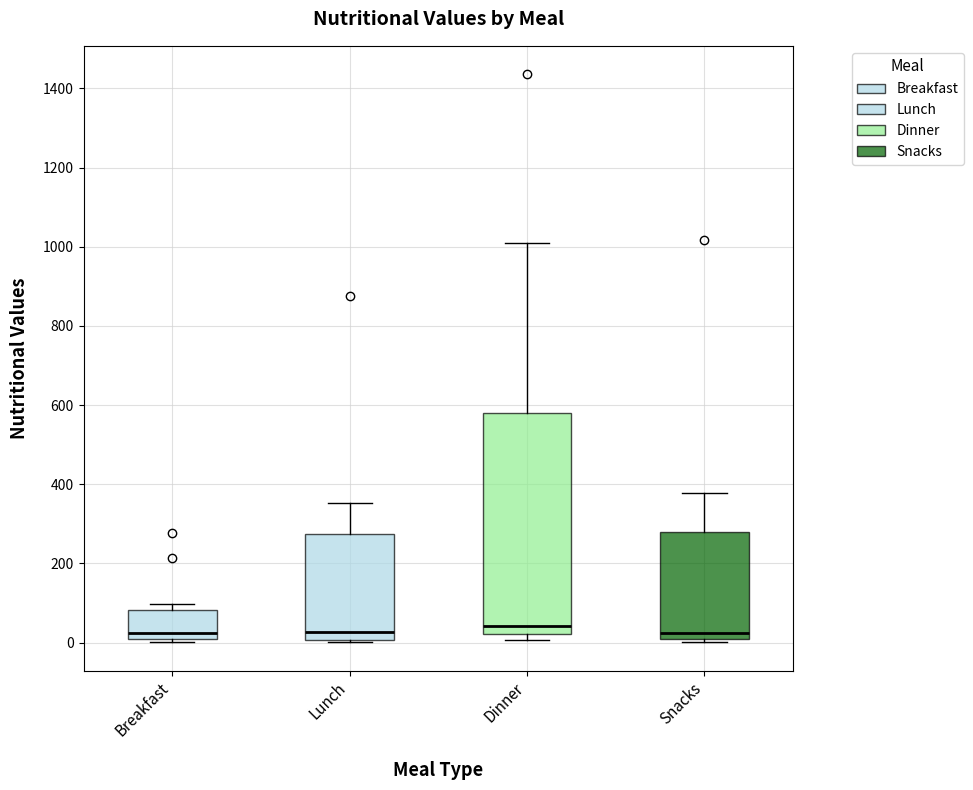

Reading left to right, read every box against the y-axis: the position of its median line, the range the box covers, and the ends of its whiskers. The values are not printed on the chart, so give them approximately, as read against the axis.

Breakfast: median 20, box 0 to 80, whiskers 0 (just below the box's lower edge) to 100
Lunch: median 20, box 0 to 280, whiskers 0 to 360
Dinner: median 40, box 20 to 580, whiskers 0 to 1000
Snacks: median 20, box 0 to 280, whiskers 0 (just below the box's lower edge) to 380